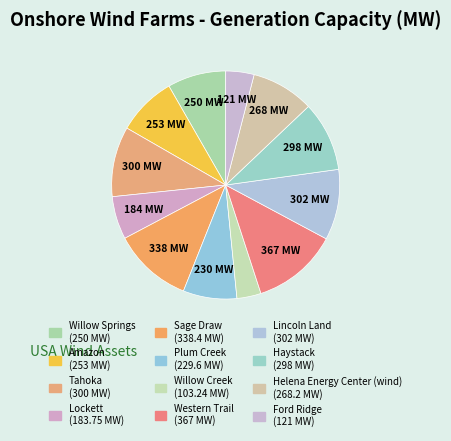

Do Amazon and Western Trail together represent more than half of the pie?

No